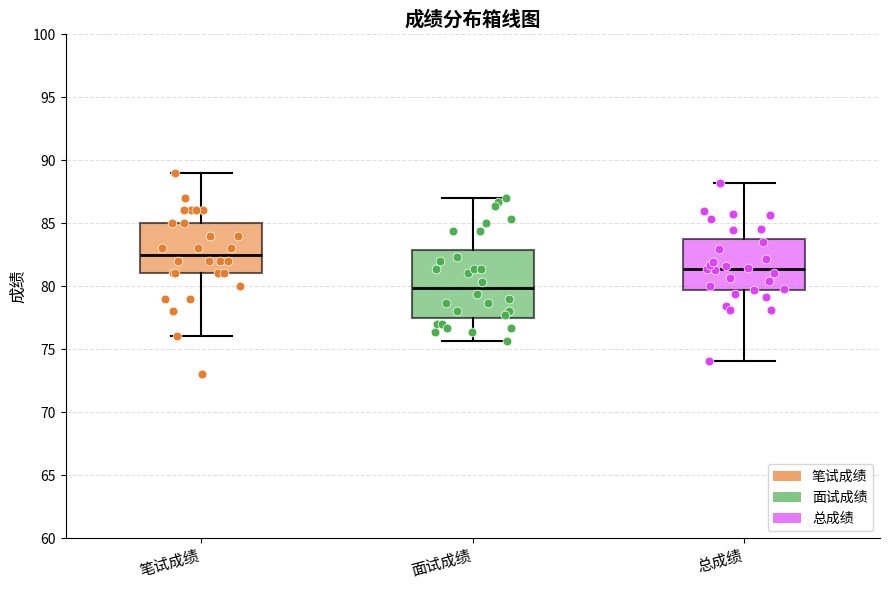

Which box is the tallest, from its lower edge to its upper edge?

面试成绩